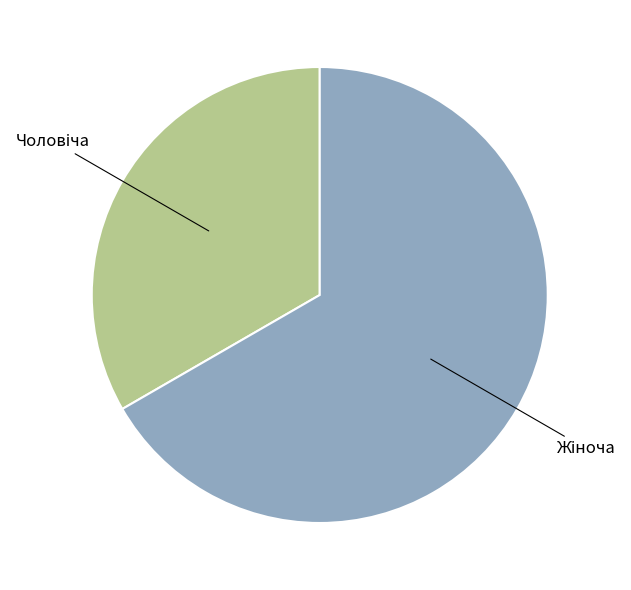

Is there a majority slice in this chart?

Yes